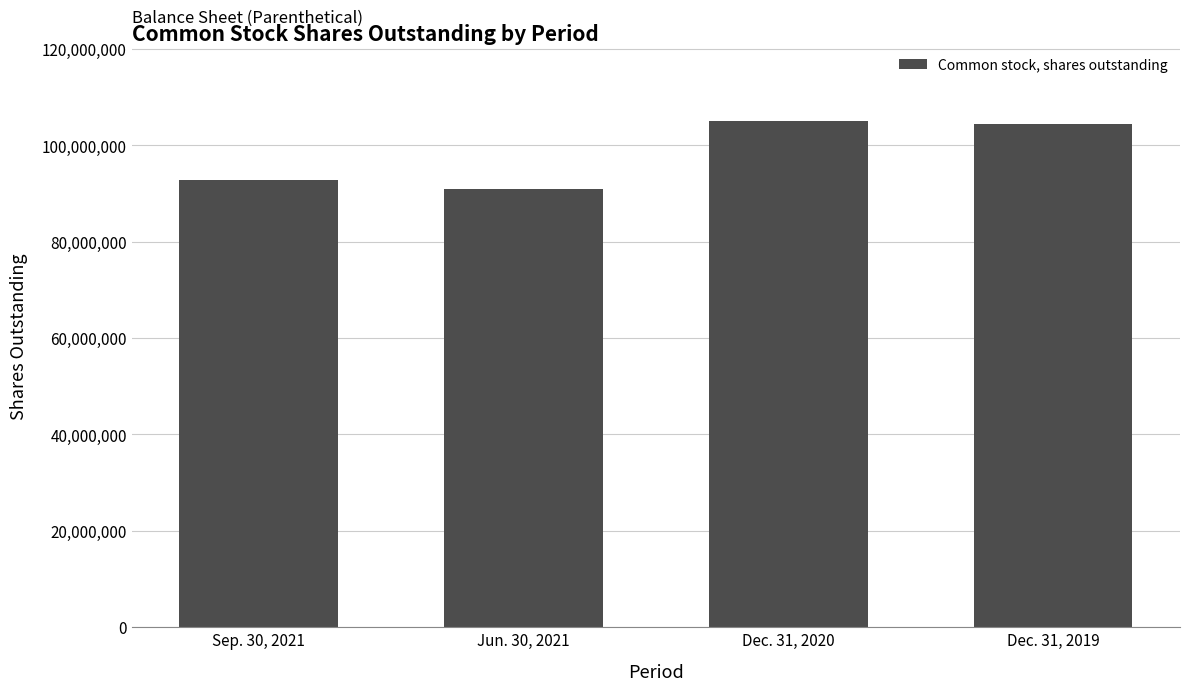

How many data points are less than 104425830?

2